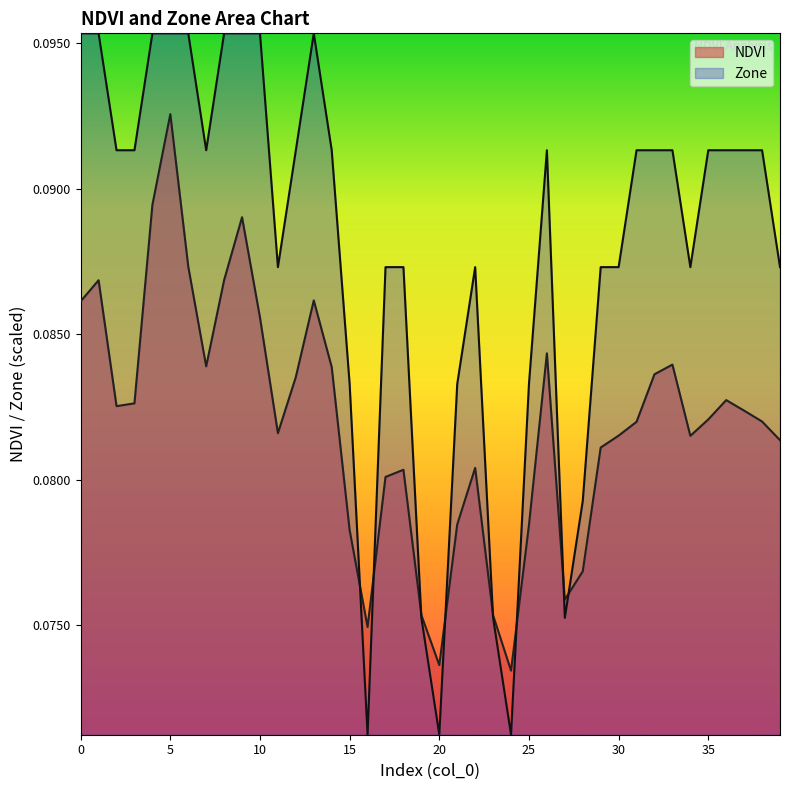

List the series in order of their peak value, lowest first.

NDVI, Zone